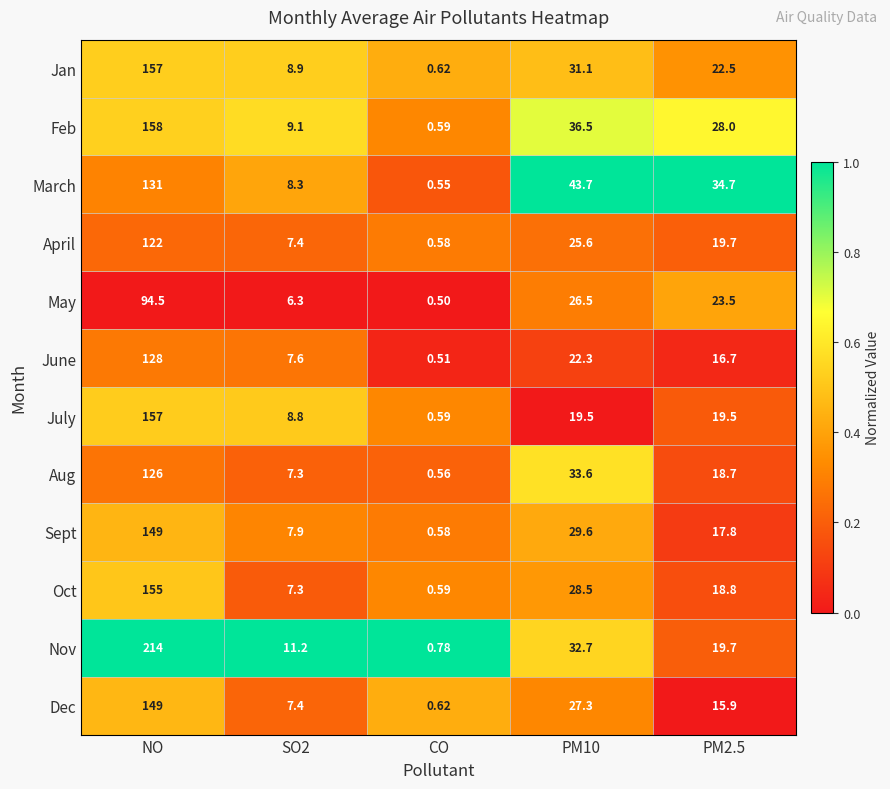

Which series changed the most between CO and PM10?

March